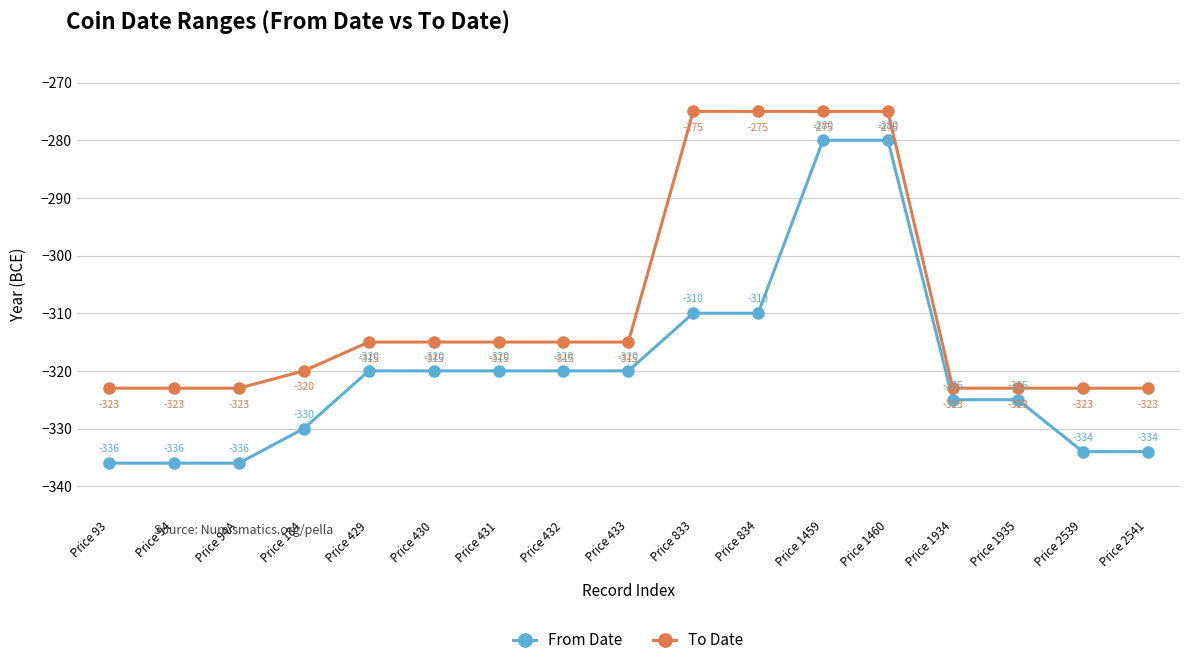

Rank the series by their maximum value, from highest to lowest.

To Date, From Date